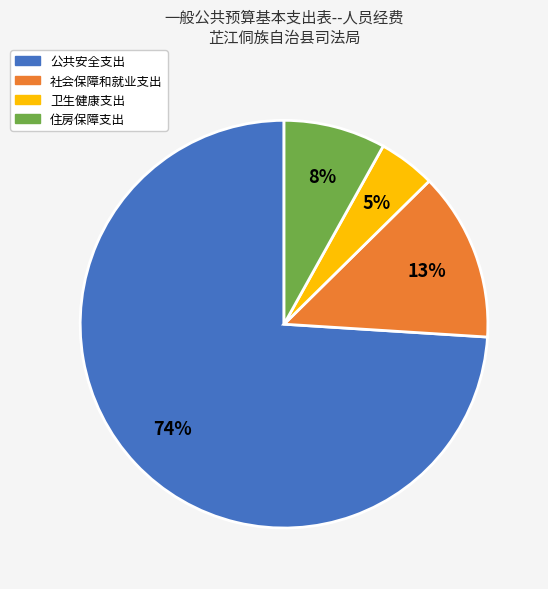

What percentage is the 社会保障和就业支出 slice, to the nearest percent?

13%